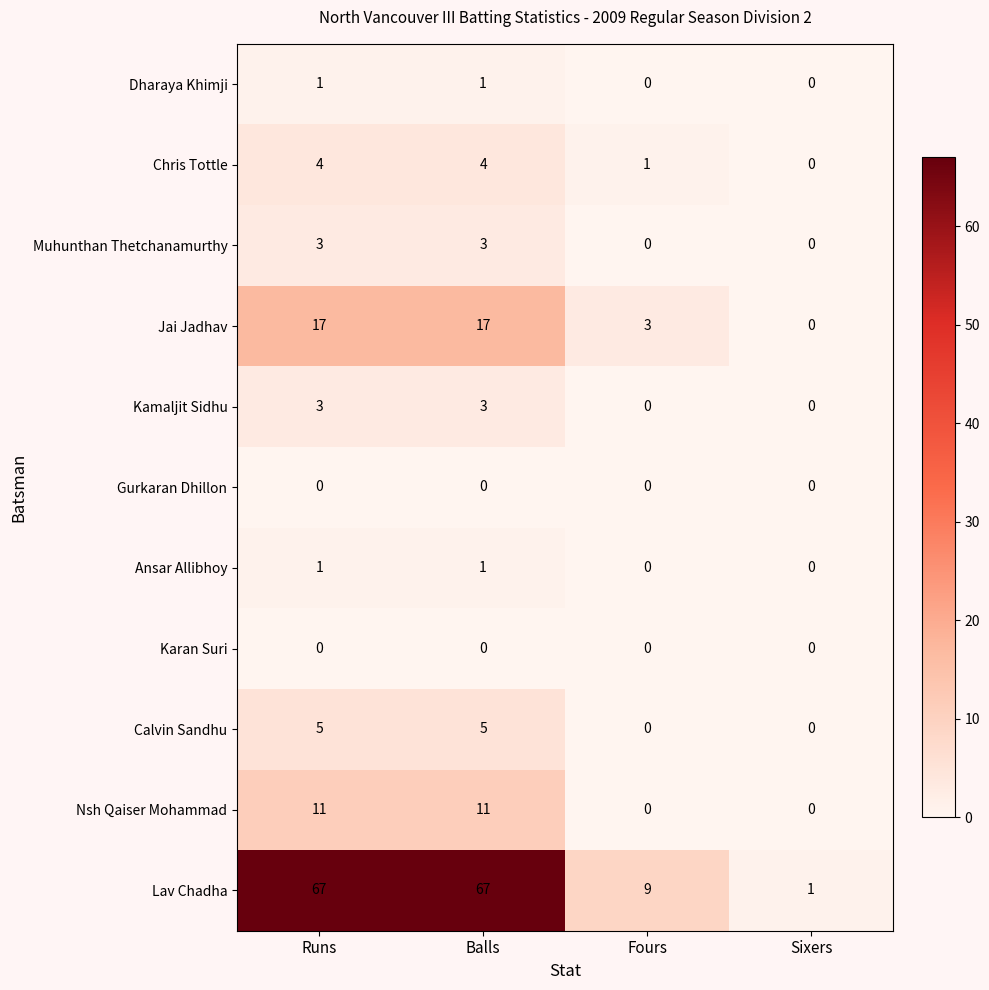

What is the difference between the highest and lowest values at Fours?

9